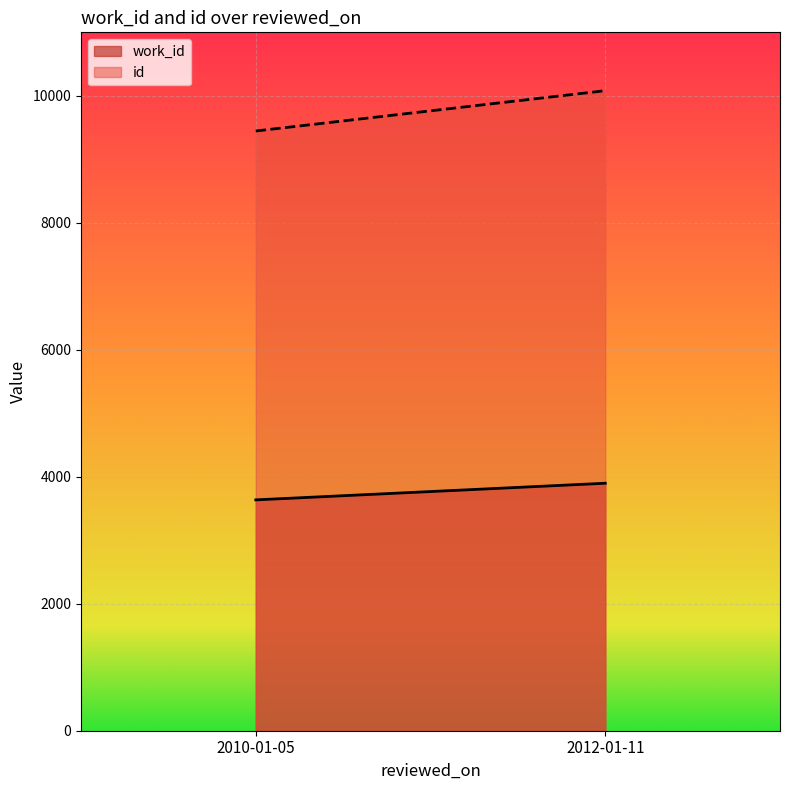

How many work_id values are between 3636 and 3898?

2